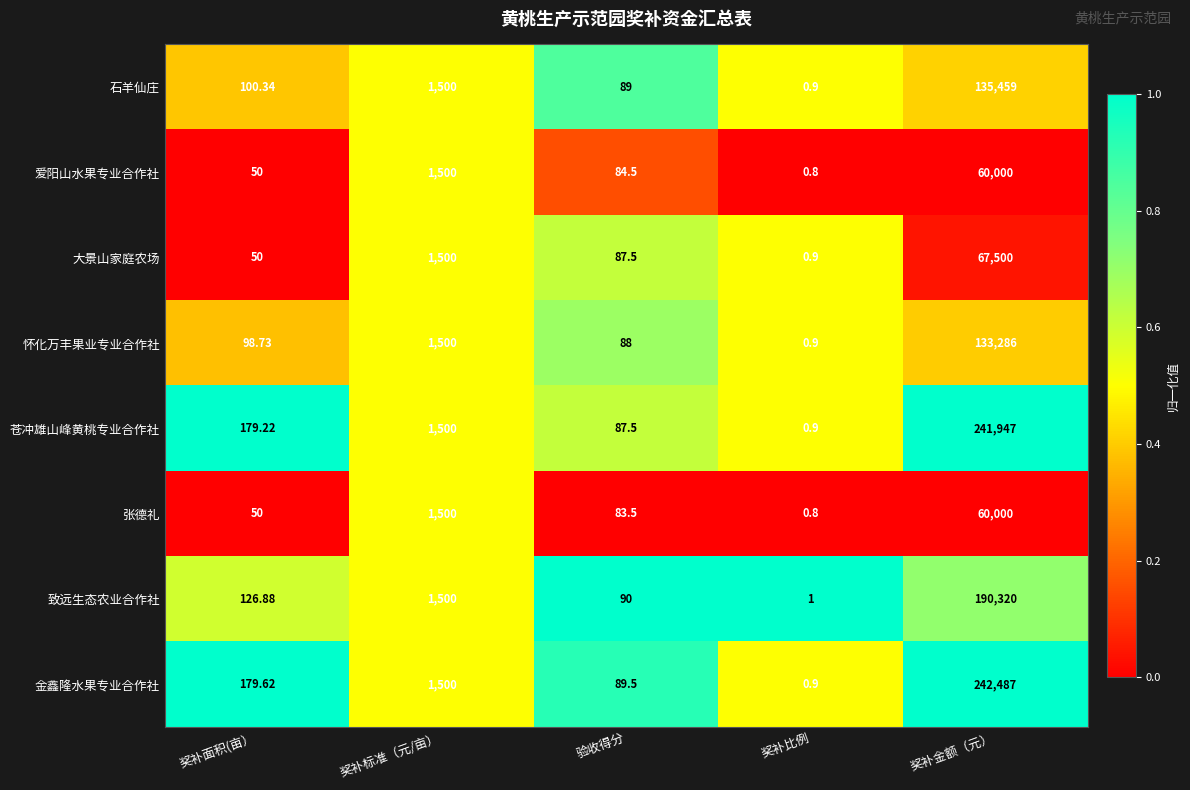

Which series has the widest spread of values?

金鑫隆水果专业合作社